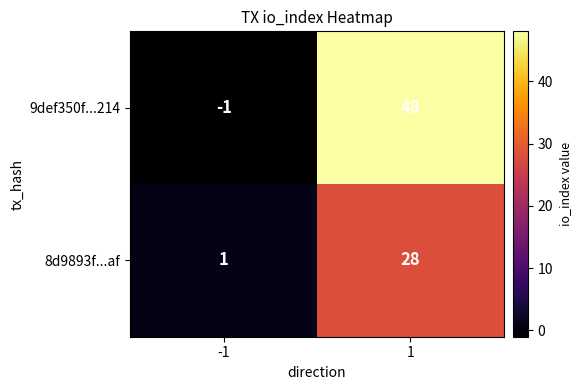

How many categories are shown in the chart?

2